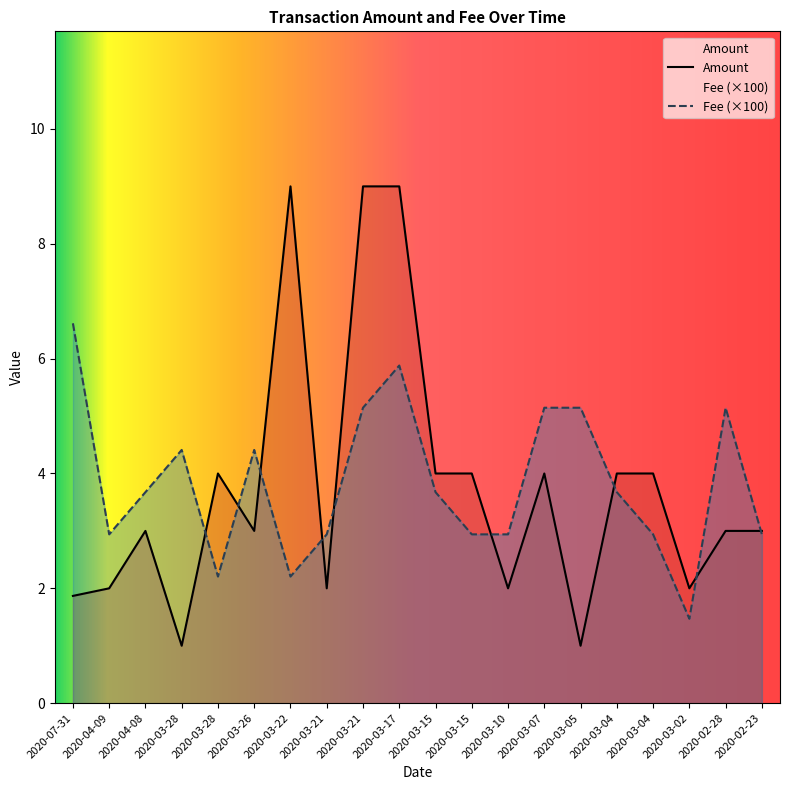

List the series in order of their overall mean, lowest first.

Amount, Fee